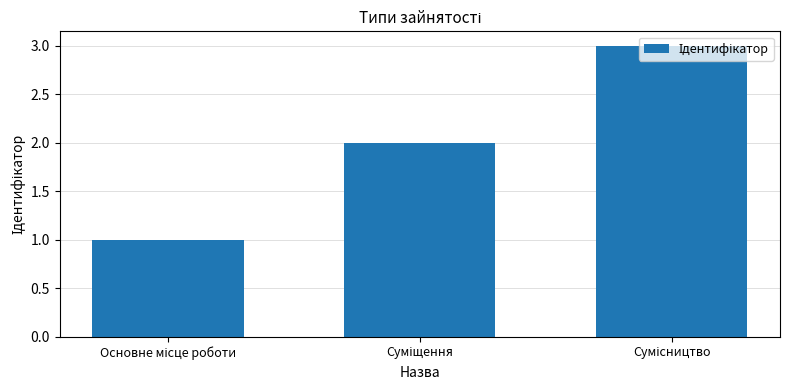

What is the sum of all values?

6